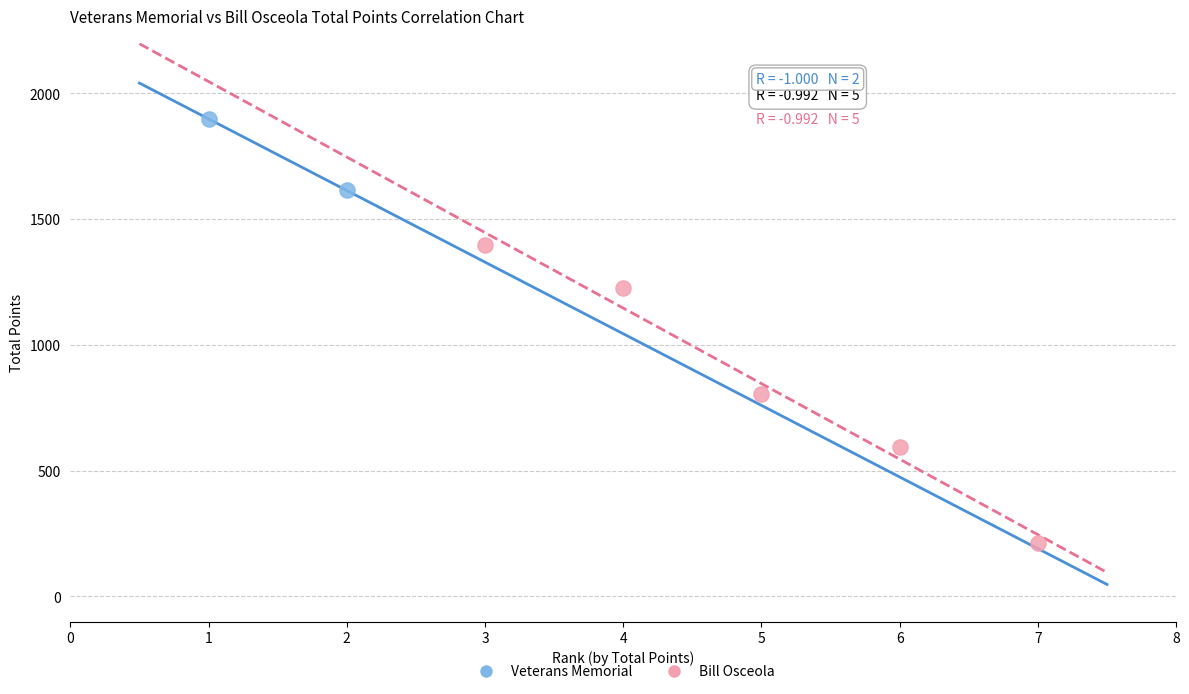

What are all the series names shown in the legend?

Veterans Memorial, Bill Osceola